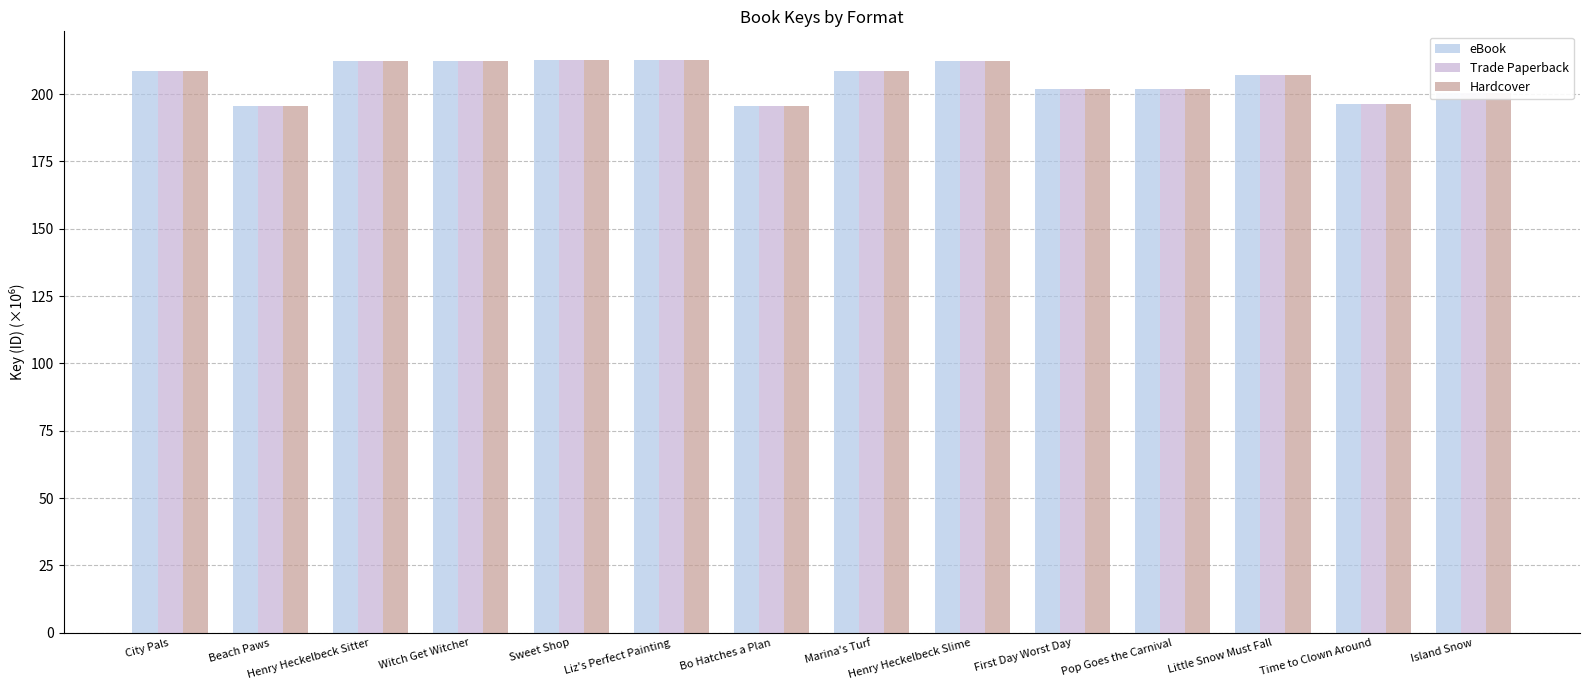

Is the value of Trade Paperback at Sweet Shop greater than the value of Hardcover at Witch Get Witcher?

Yes